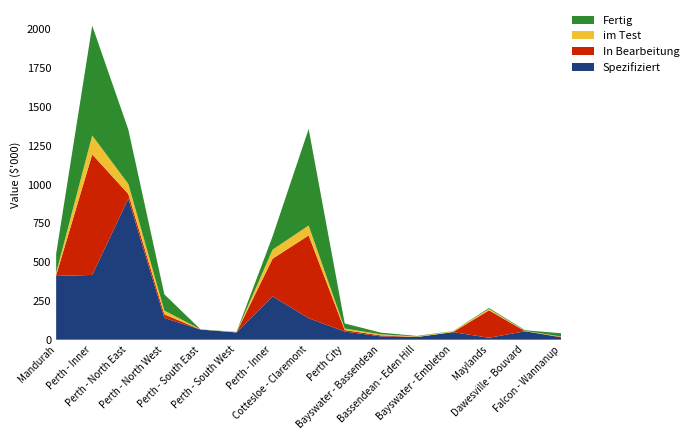

What are all the series names shown in the legend?

Fertig, im Test, In Bearbeitung, Spezifiziert